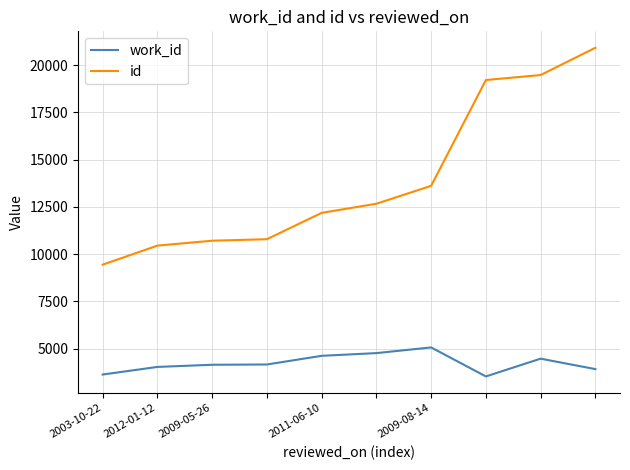

Which series has the largest total across all categories?

id